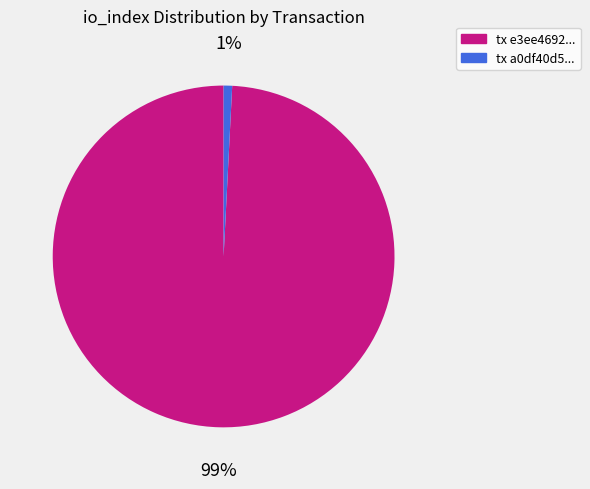

Is there any slice that represents more than half of the pie?

Yes